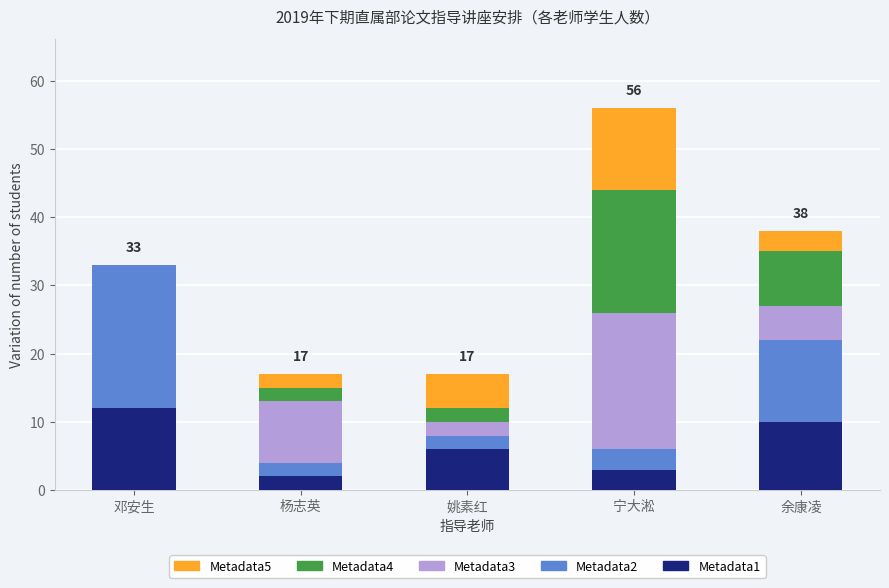

At which category is the sum across all series the highest?

宁大淞